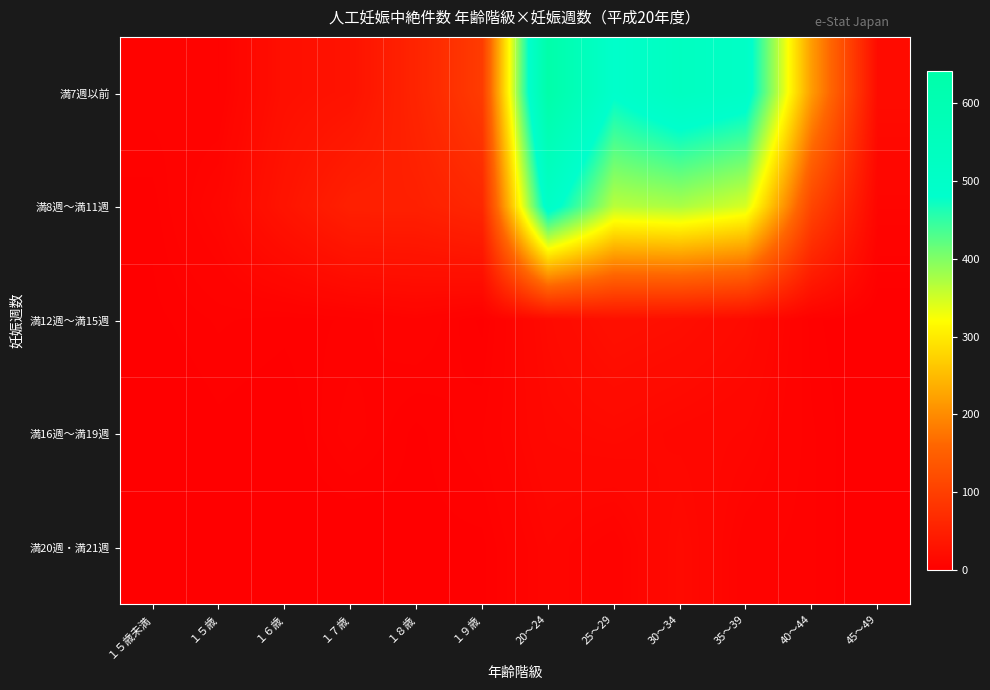

Which series has the widest spread of values?

満7週以前